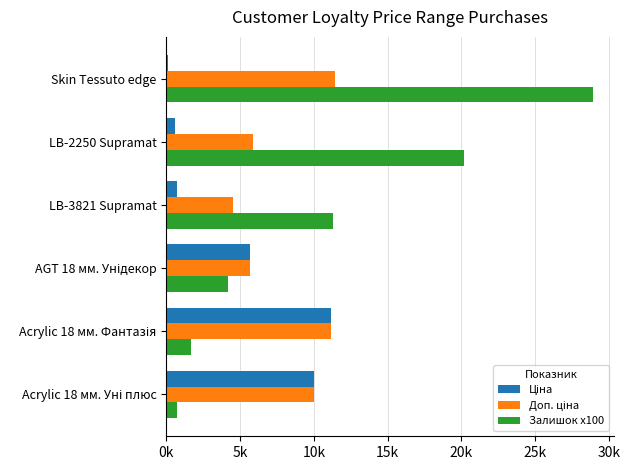

What are all the series names shown in the legend?

Ціна, Доп. ціна, Залишок x100